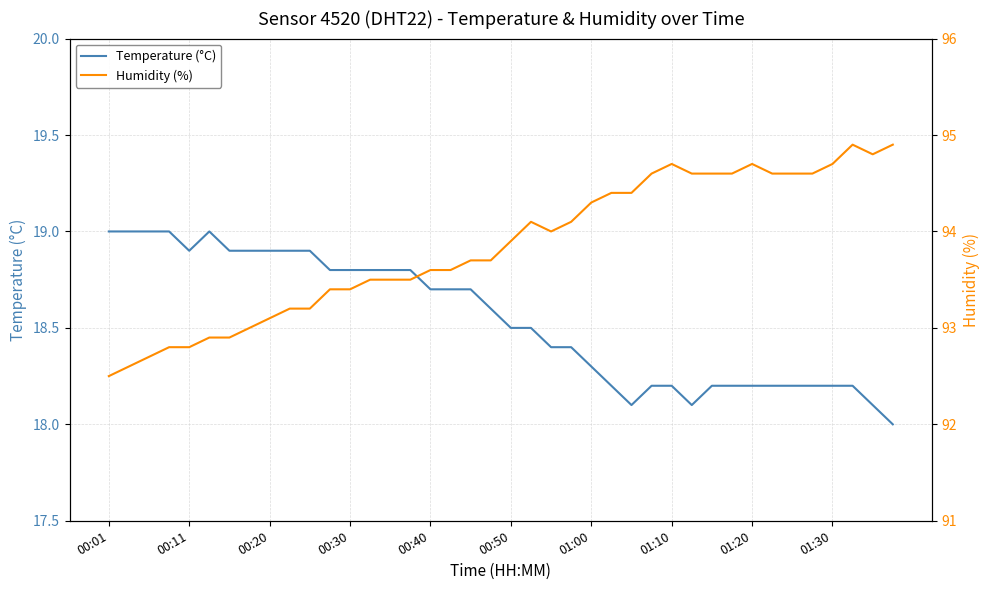

Reading left to right, transcribe all the data shown in this chart.

Temperature (°C): 19.0	19.0	19.0	19.0	18.9	19.0	18.9	18.9	18.9	18.9	18.9	18.8	18.8	18.8	18.8	18.8	18.7	18.7	18.7	18.6	18.5	18.5	18.4	18.4	18.3	18.2	18.1	18.2	18.2	18.1	18.2	18.2	18.2	18.2	18.2	18.2	18.2	18.2	18.1	18.0
Humidity (%): 92.5	92.6	92.7	92.8	92.8	92.9	92.9	93.0	93.1	93.2	93.2	93.4	93.4	93.5	93.5	93.5	93.6	93.6	93.7	93.7	93.9	94.1	94.0	94.1	94.3	94.4	94.4	94.6	94.7	94.6	94.6	94.6	94.7	94.6	94.6	94.6	94.7	94.9	94.8	94.9